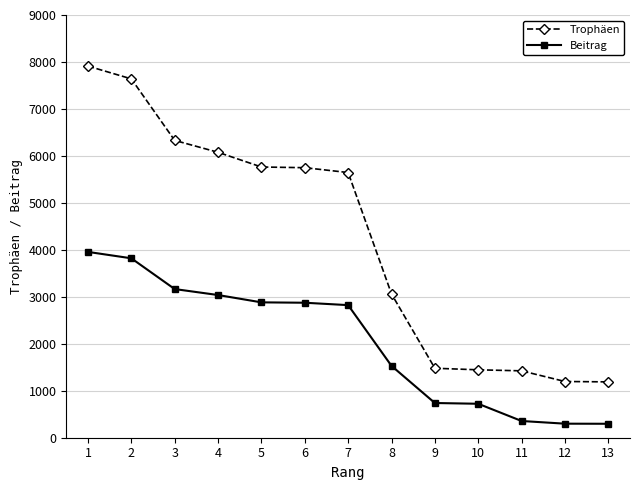

The value of Beitrag at 3 is 3165. True or false?

True